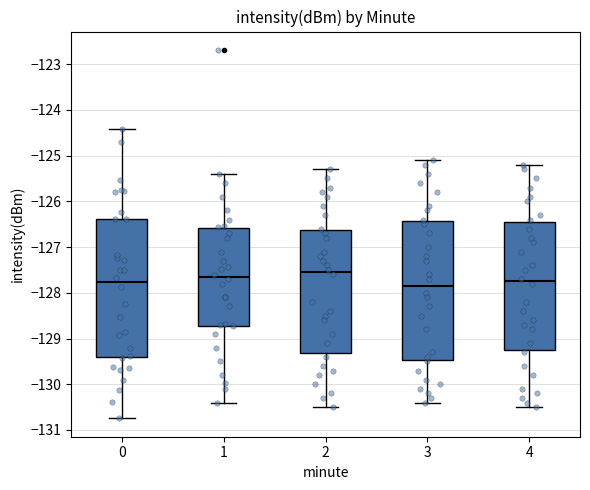

Reading left to right, transcribe this box plot: for each box, give where its median line is, the range the box spans, and where its two whiskers end, as read against the y-axis. The values are not printed on the chart, so give them approximately, as read against the axis.

0: median -127.8, box -129.4 to -126.4, whiskers -130.7 to -124.4
1: median -127.7, box -128.7 to -126.6, whiskers -130.4 to -125.4
2: median -127.5, box -129.3 to -126.6, whiskers -130.5 to -125.3
3: median -127.8, box -129.5 to -126.4, whiskers -130.4 to -125.1
4: median -127.7, box -129.2 to -126.4, whiskers -130.5 to -125.2